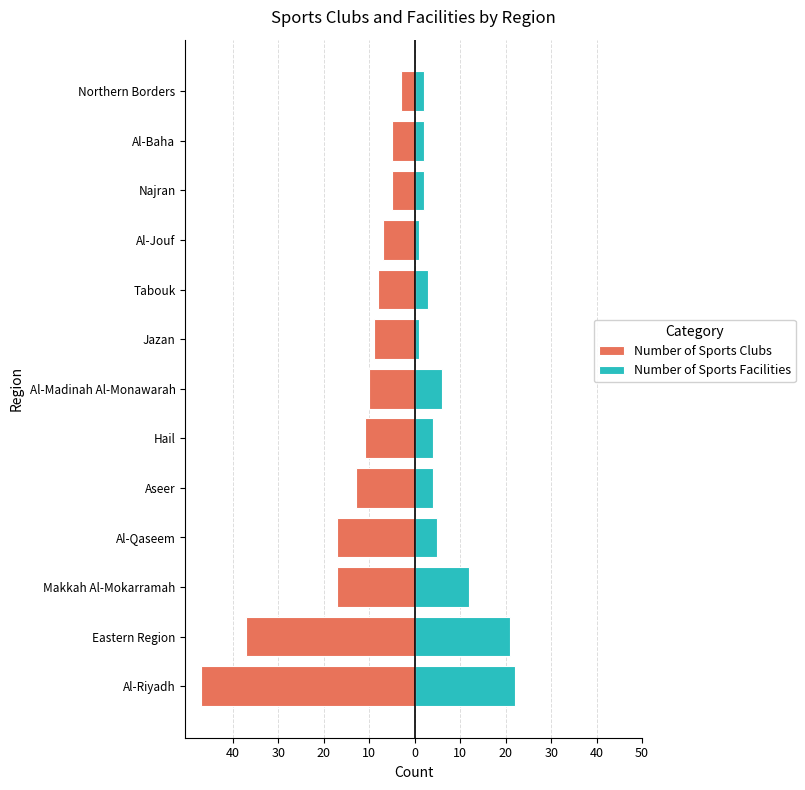

Reading right to left, what are all the values shown in this chart?

Number of Sports Clubs: -3	-5	-5	-7	-8	-9	-10	-11	-13	-17	-17	-37	-47
Number of Sports Facilities: 2	2	2	1	3	1	6	4	4	5	12	21	22